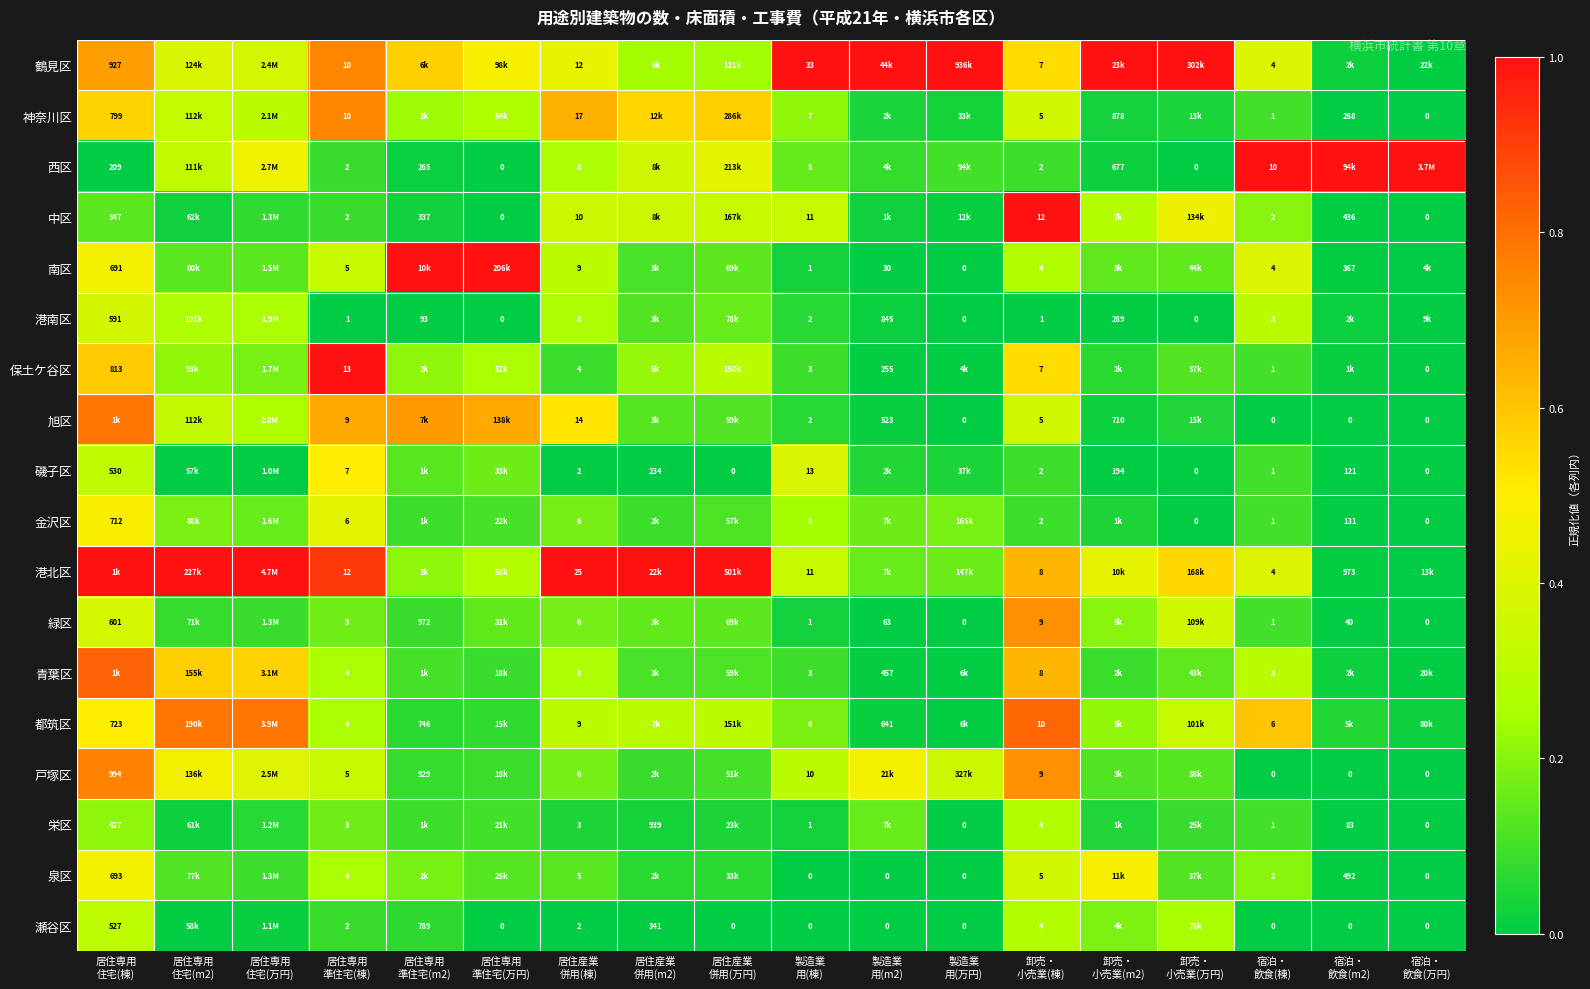

What is the sum of the 戸塚区 values at 居住専用 住宅(万円) and 宿泊・ 飲食(m2)?

0.4